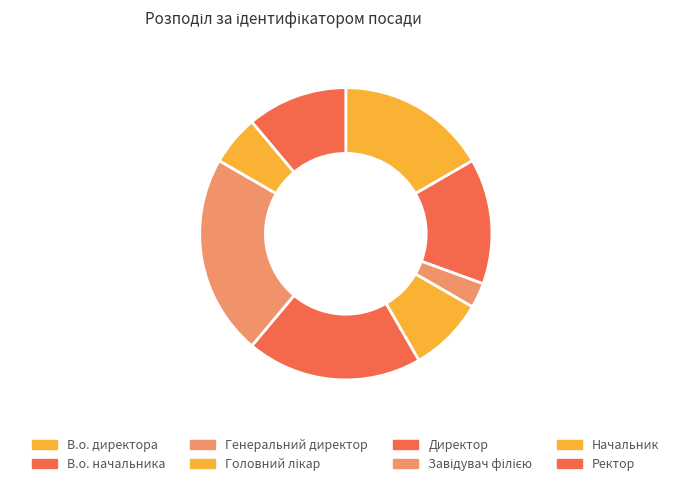

True or false: Директор accounts for 19% of the total.

True